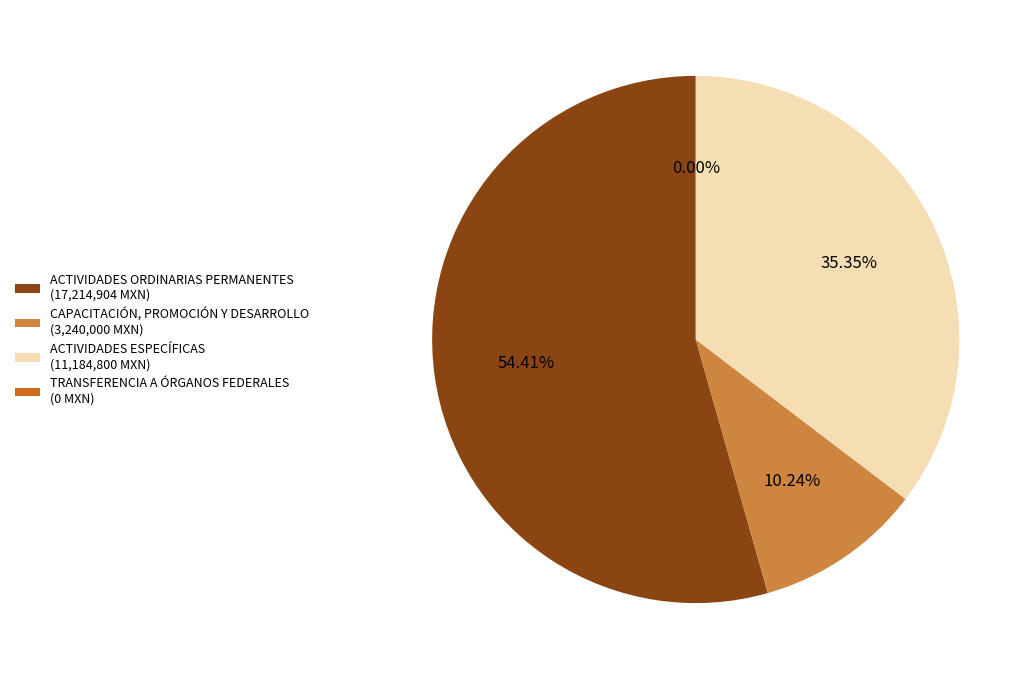

To the nearest percent, what portion does ACTIVIDADES ESPECÍFICAS represent?

35%